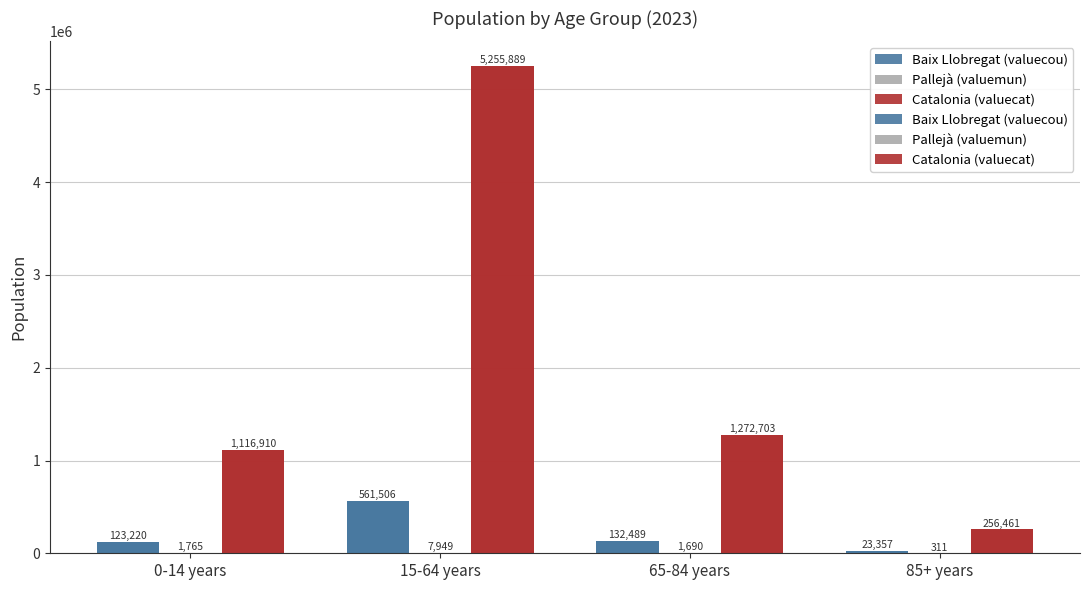

What is the highest value of the Pallejà (valuemun) series?

7949